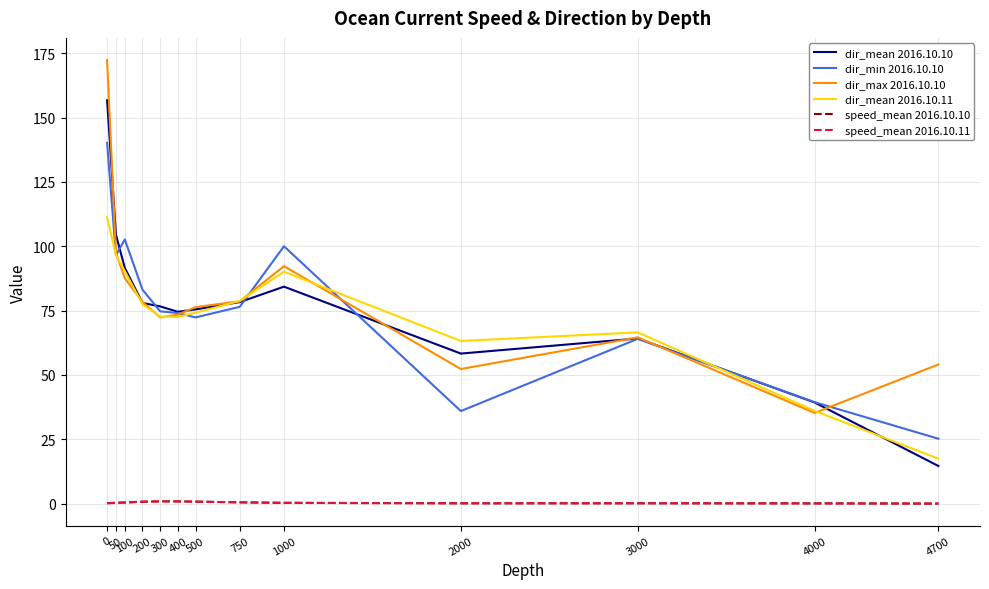

What is the total value across all series at 750?

313.1